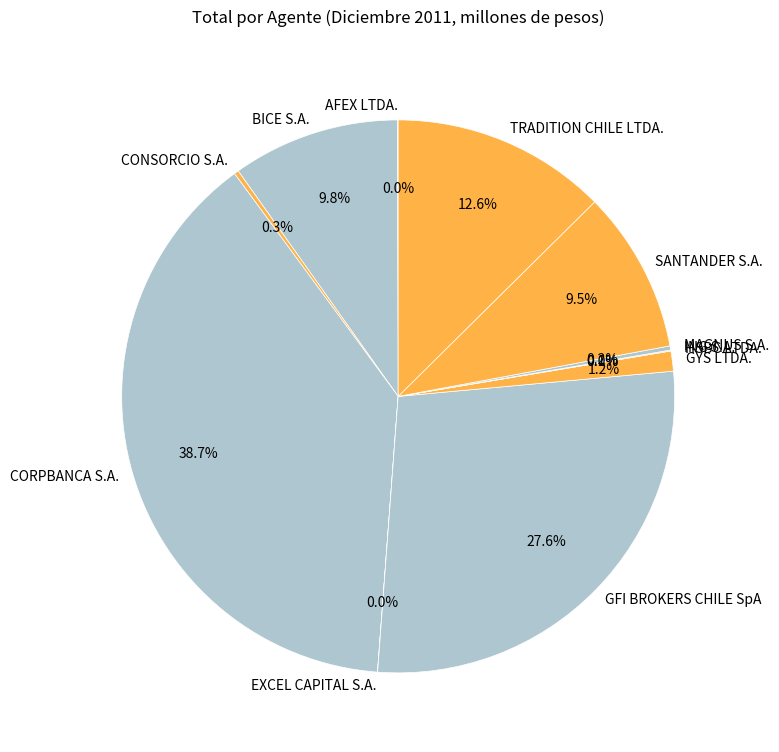

Is there any slice that represents more than half of the pie?

No